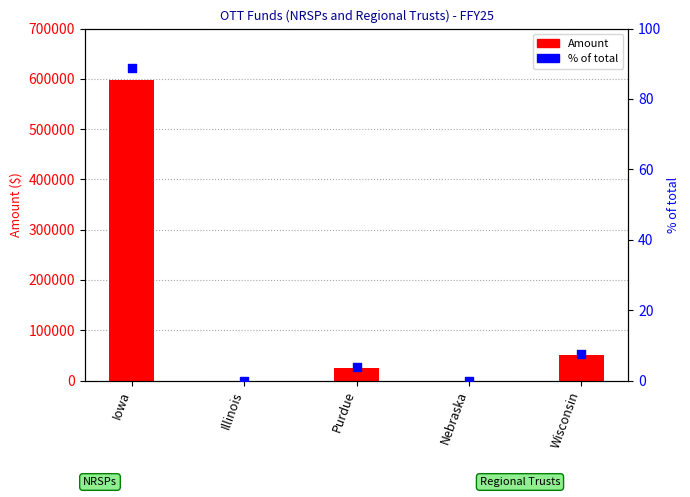

Is the value of Amount at Illinois greater than the value of % of total at Iowa?

No